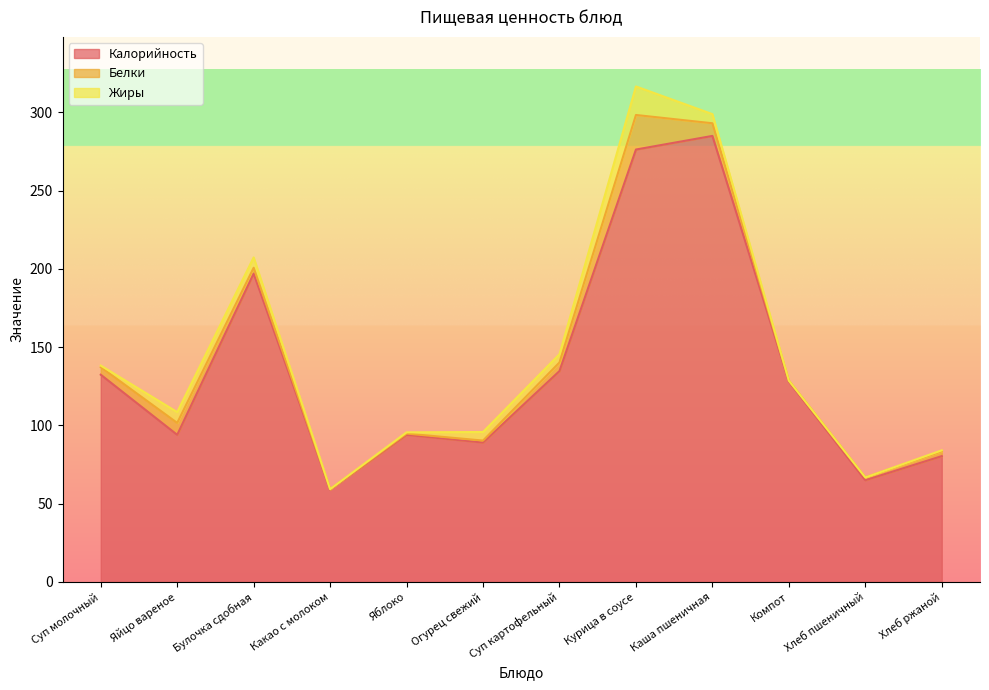

At which label does Калорийность reach its peak?

Каша пшеничная